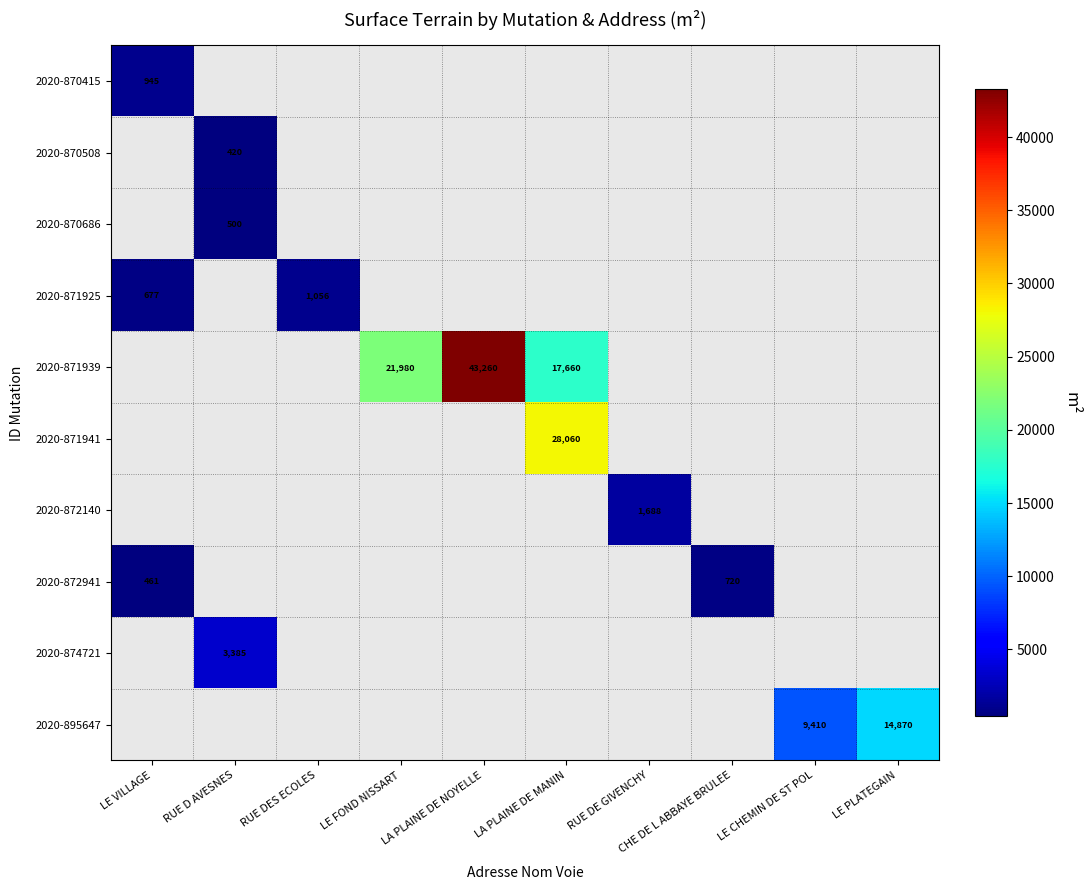

Is it true that 2020-872941 equals 1020 at CHE DE L ABBAYE BRULEE?

False